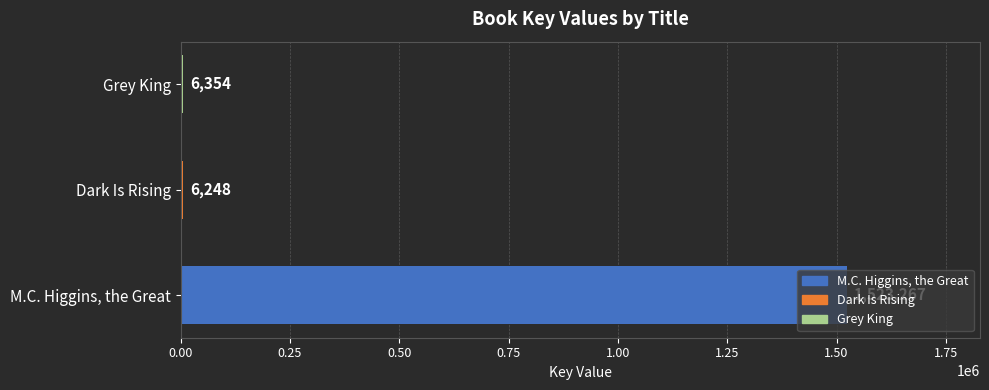

The chart shows a value of 6354 at Grey King. True or false?

True